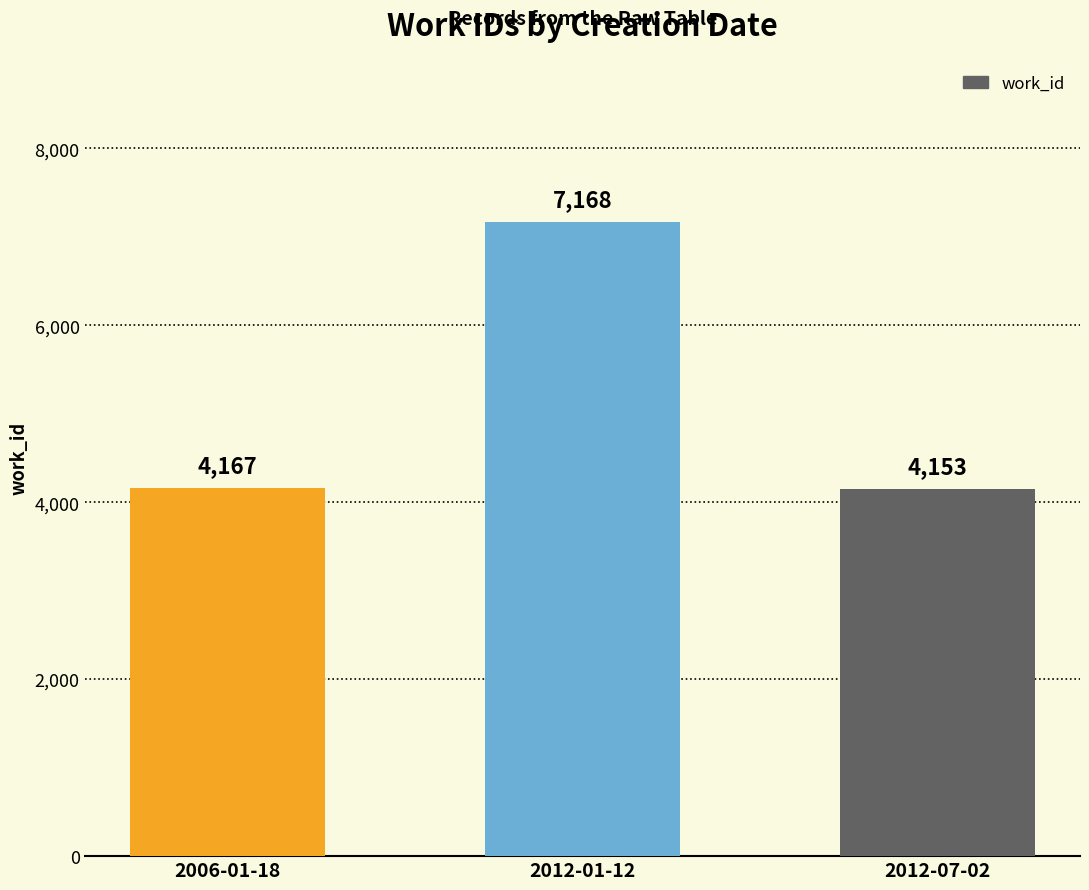

What is the maximum value shown in the chart?

7168